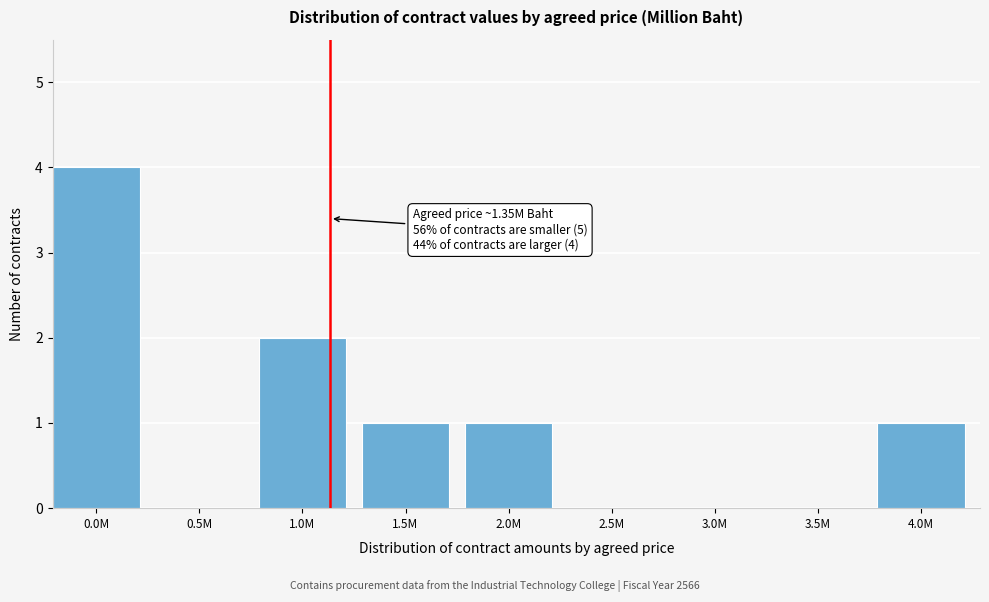

Reading left to right, list all the values displayed in this chart.

0.0M=4	0.5M=0	1.0M=2	1.5M=1	2.0M=1	2.5M=0	3.0M=0	3.5M=0	4.0M=1